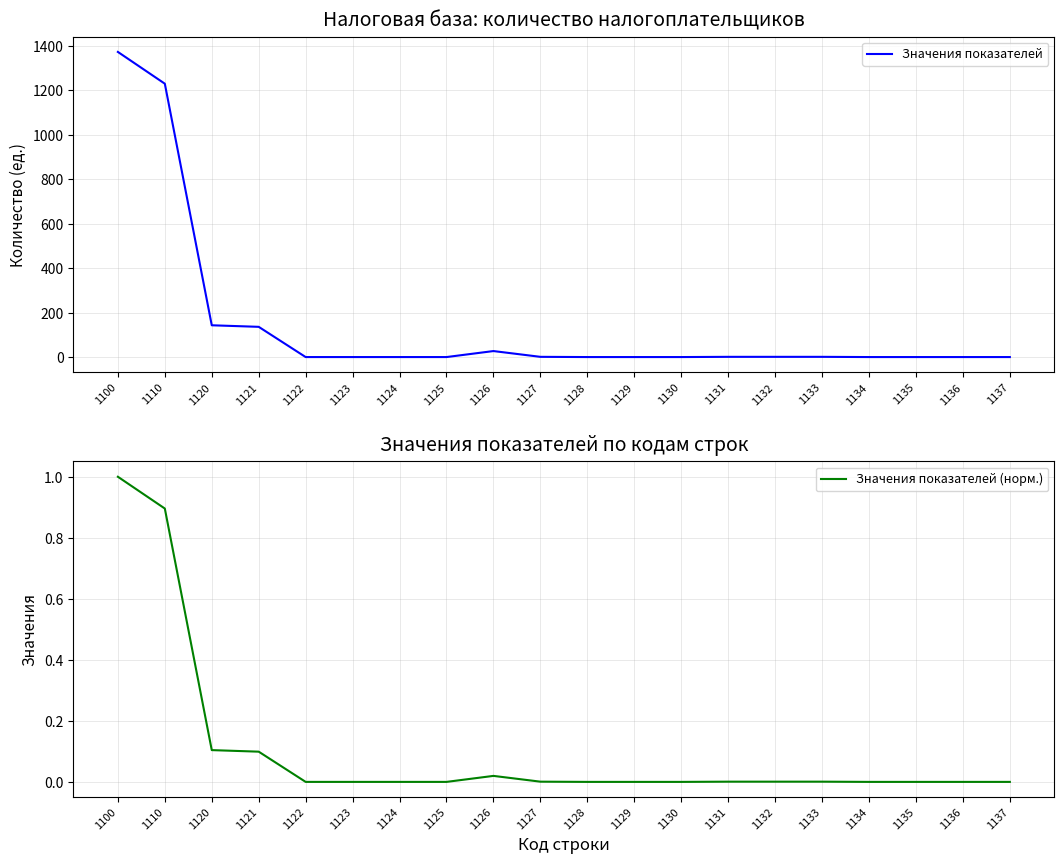

True or false: Значения показателей (норм.) has a value of 1.4 at 1110.

False